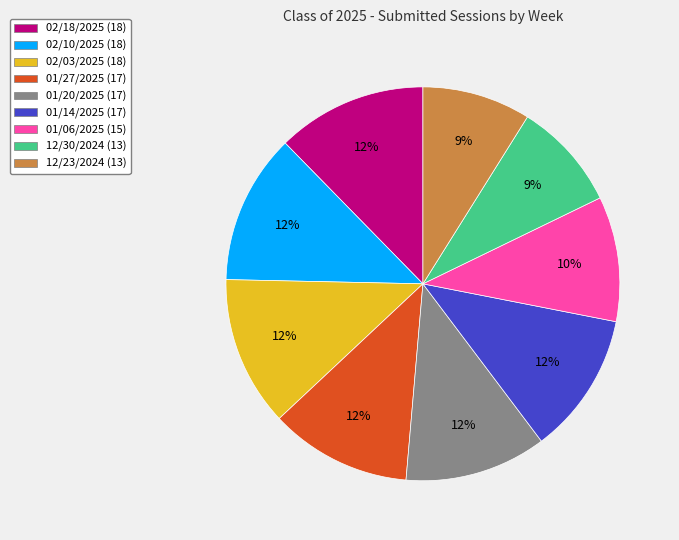

Is there a majority slice in this chart?

No